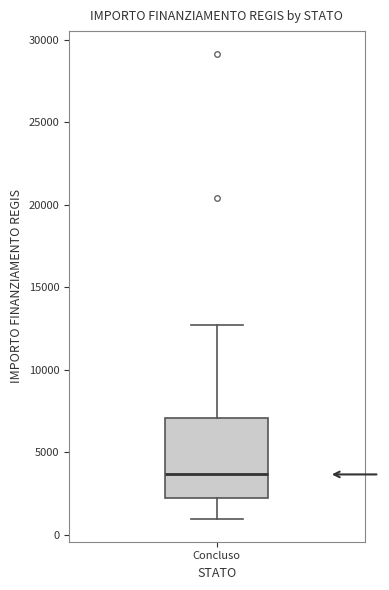

Where does the lower whisker of the box for Concluso end on the y-axis? The values are not printed on the chart, so give them approximately, as read against the axis.

1000